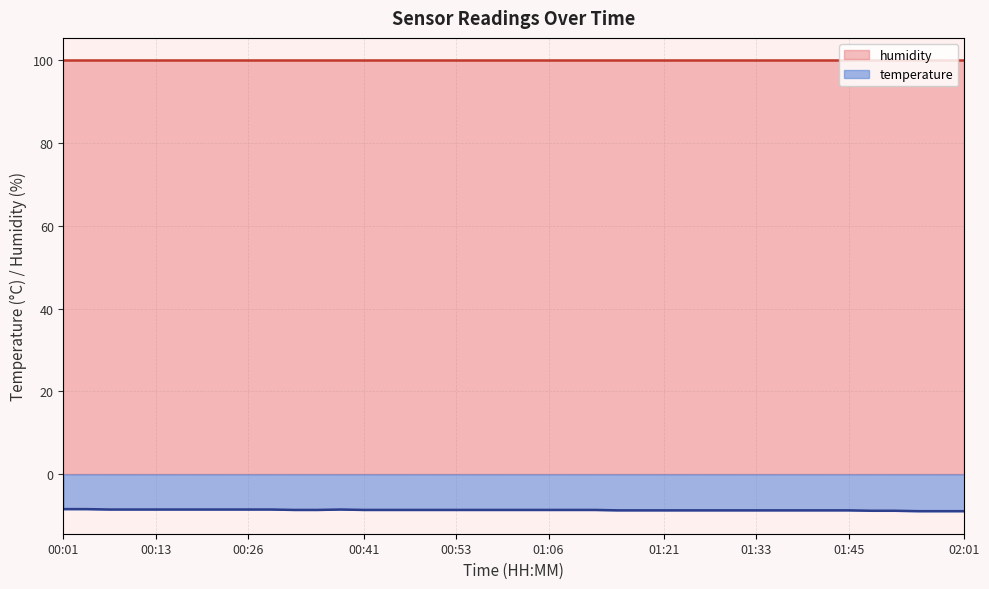

List the labels in order of value, smallest first.

01:54, 01:58, 02:01, 01:48, 01:51, 01:15, 01:18, 01:21, 01:24, 01:27, 01:30, 01:33, 01:36, 01:39, 01:42, 01:45, 00:32, 00:35, 00:41, 00:44, 00:47, 00:50, 00:53, 00:56, 00:59, 01:03, 01:06, 01:09, 01:12, 00:07, 00:10, 00:13, 00:17, 00:20, 00:23, 00:26, 00:29, 00:38, 00:01, 00:04